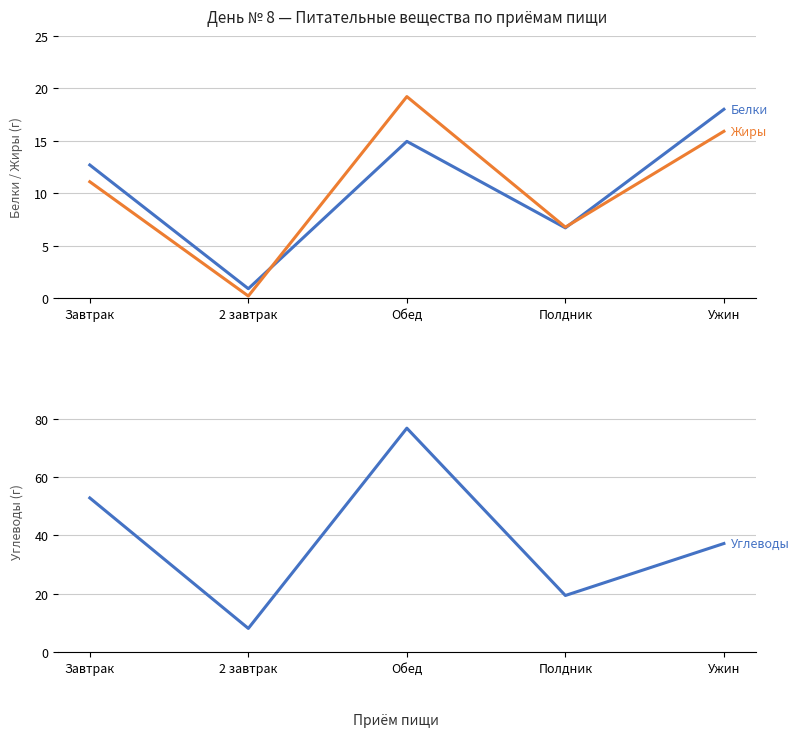

Which series has the largest range (max minus min)?

Углеводы